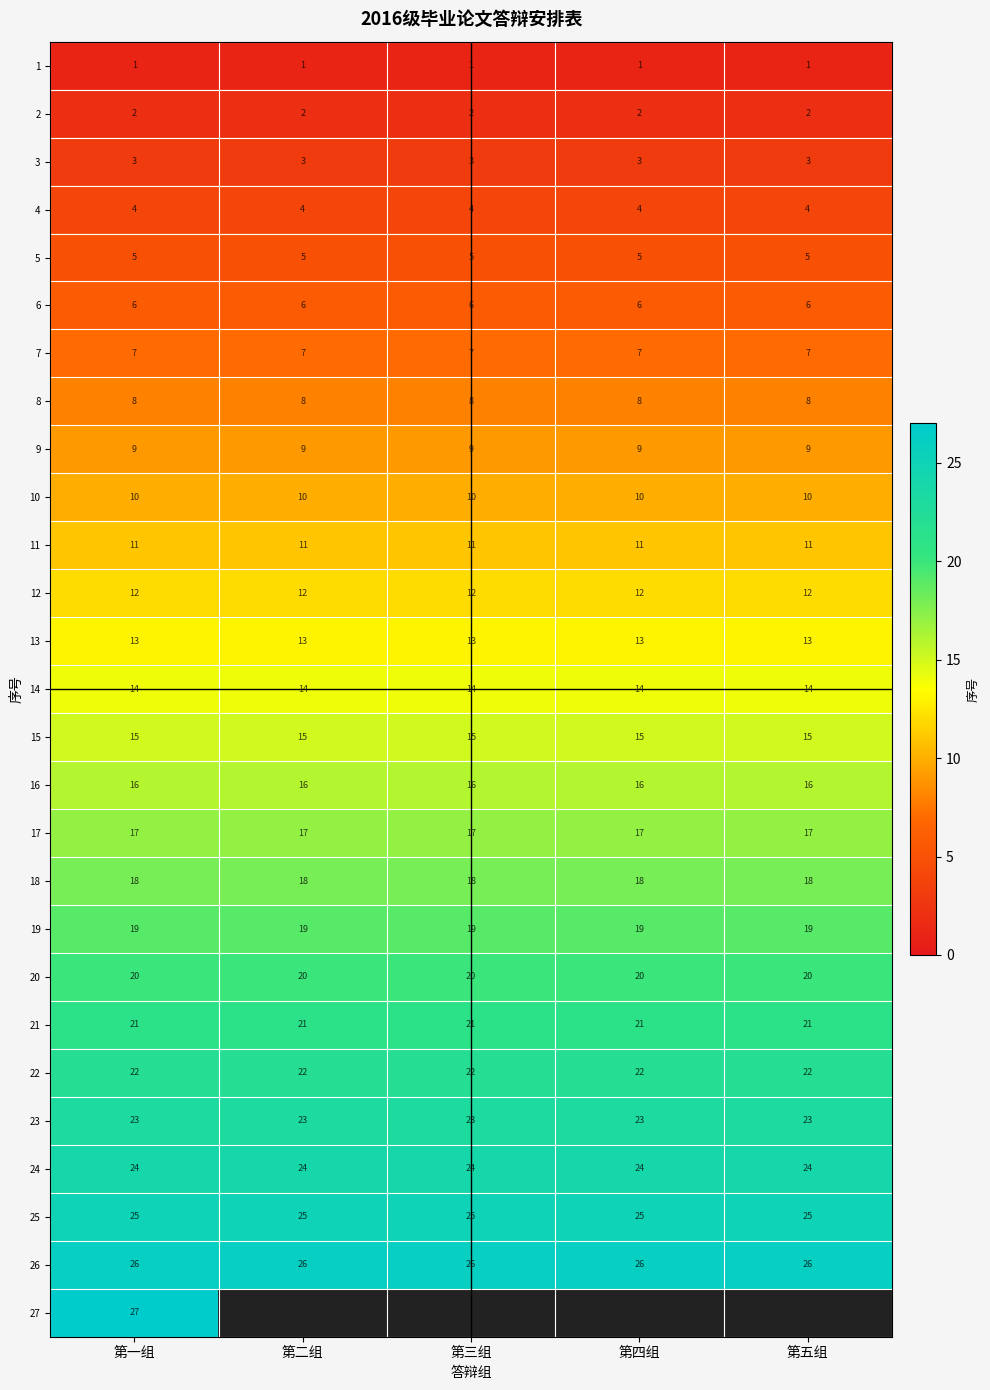

True or false: 12 has a value of 3.6 at 第四组.

False